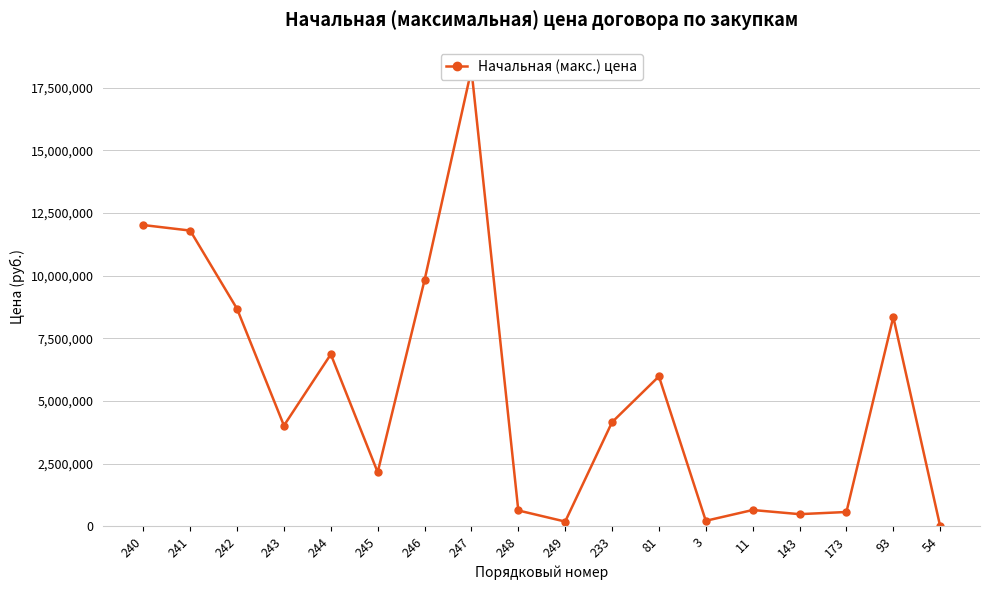

What is the value of the 2nd point from the left?

11800000.0